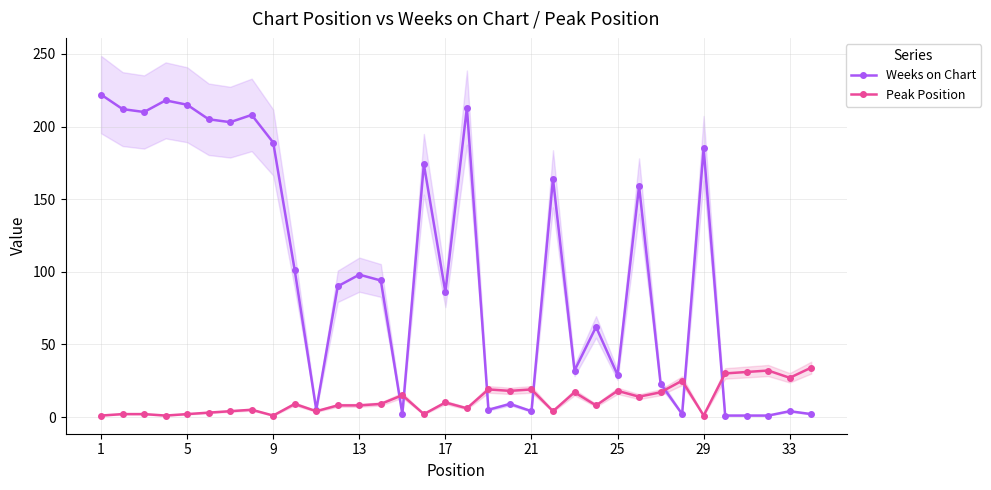

True or false: Peak Position has more than 2 points higher than both neighbors.

True